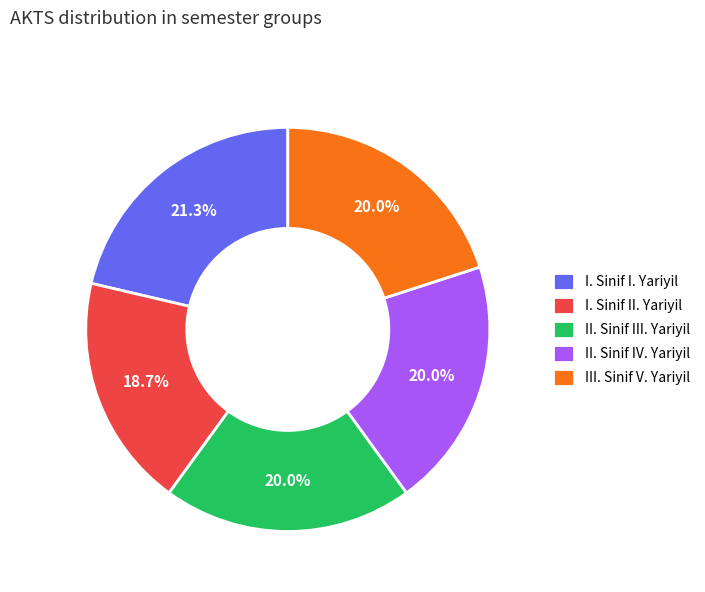

Is there a majority slice in this chart?

No